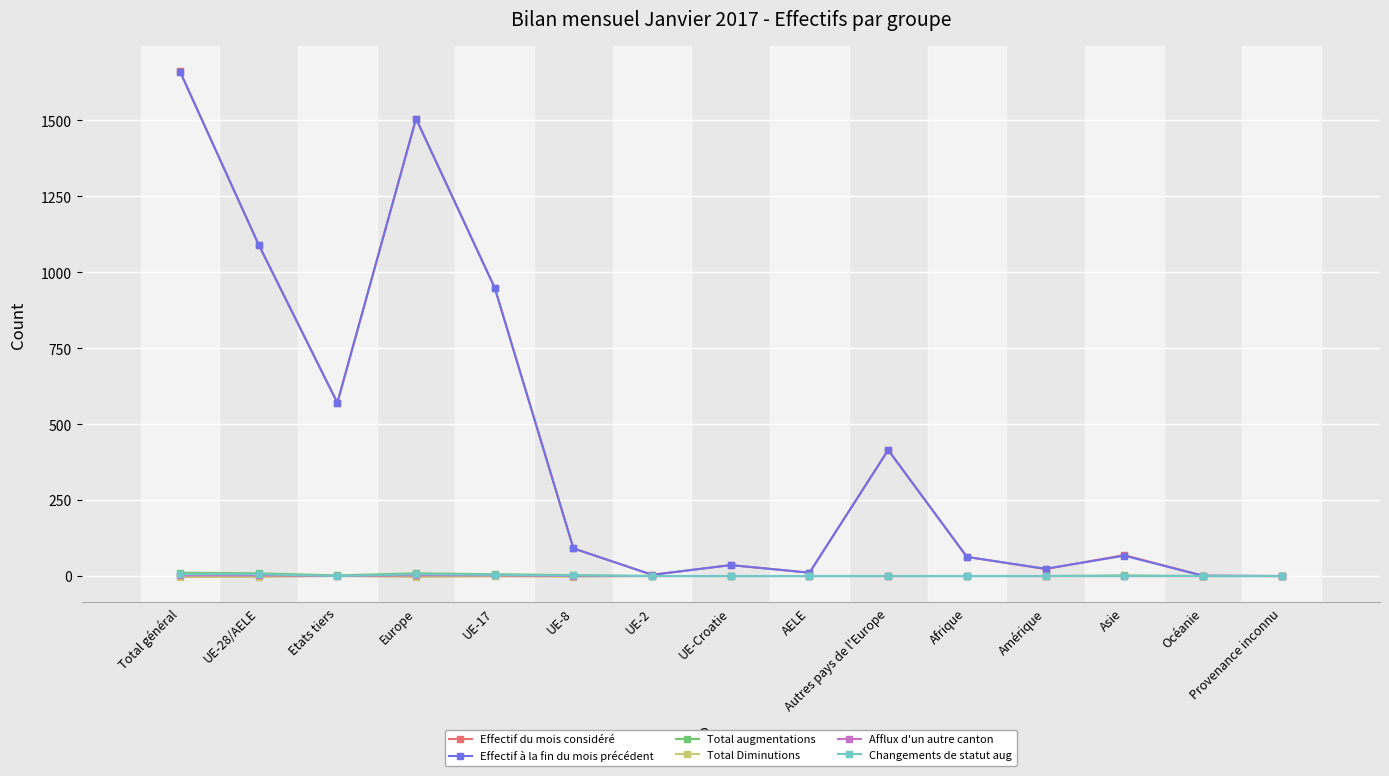

How many data points in Changements de statut aug are above 0?

5